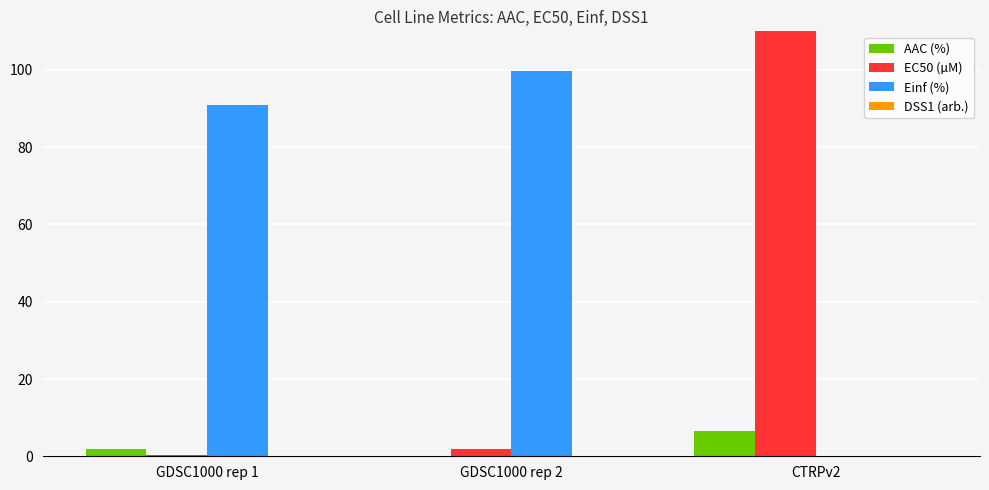

What is the difference between the highest and lowest values at CTRPv2?

237.0